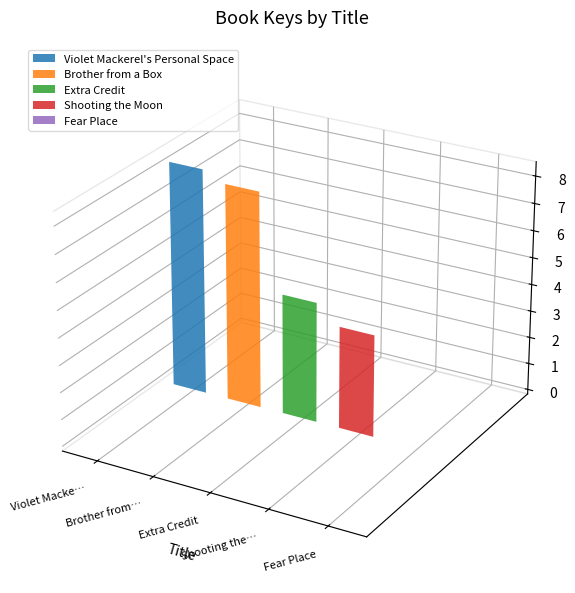

How many bars are there in total?

5